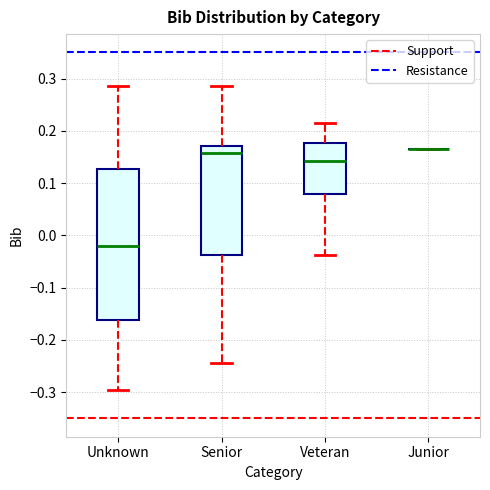

Reading left to right, read every box against the y-axis: the position of its median line, the range the box covers, and the ends of its whiskers. The values are not printed on the chart, so give them approximately, as read against the axis.

Unknown: median -0.02, box -0.16 to 0.13, whiskers -0.30 to 0.29
Senior: median 0.16, box -0.04 to 0.17, whiskers -0.24 to 0.29
Veteran: median 0.14, box 0.08 to 0.18, whiskers -0.04 to 0.22
Junior: box collapsed to a line at 0.16, whiskers 0.16 to 0.16